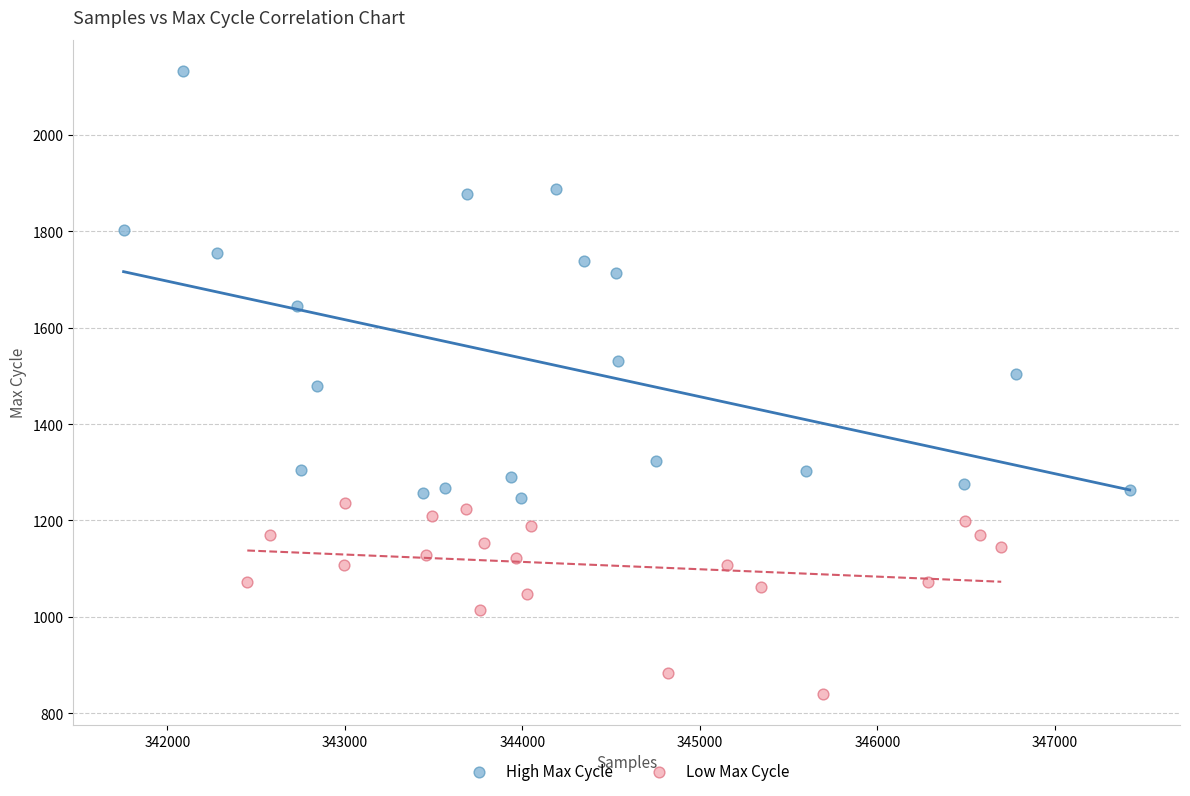

What are all the series names shown in the legend?

High Max Cycle, Low Max Cycle